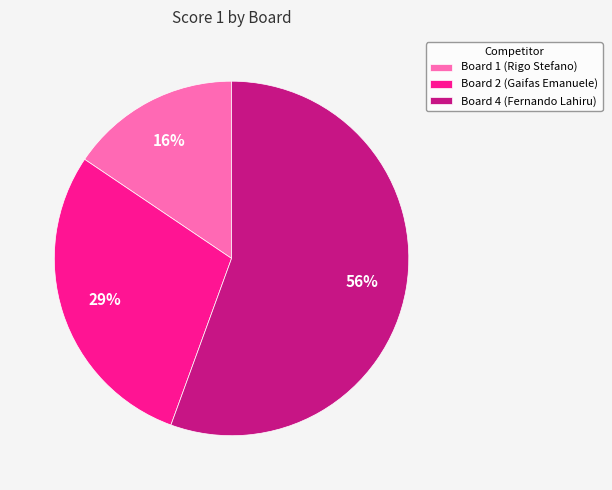

The Board 2 (Gaifas Emanuele) slice represents 29% of the pie. True or false?

True